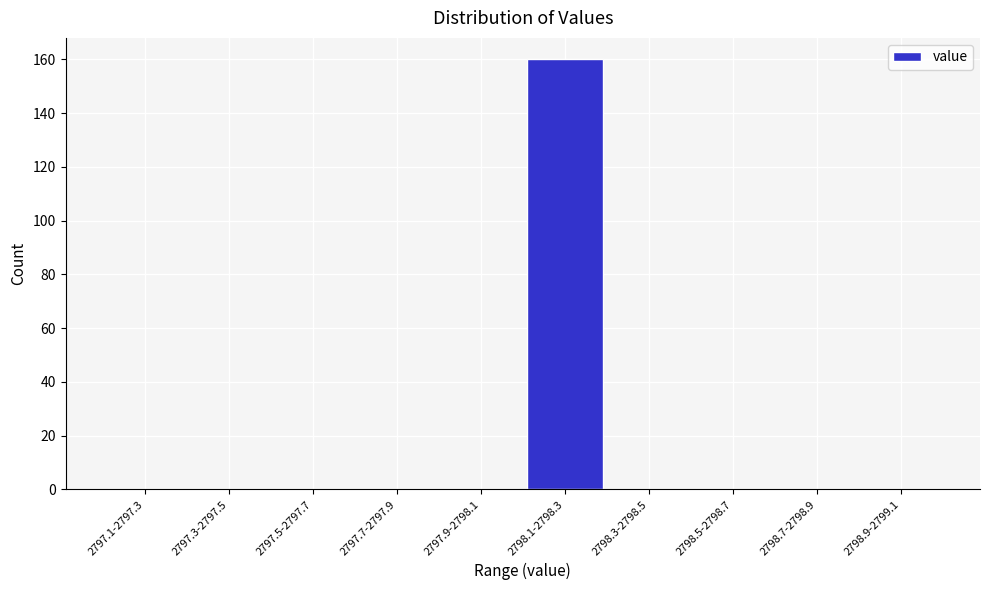

Reading right to left, extract all data points from this chart.

2798.9-2799.1=0	2798.7-2798.9=0	2798.5-2798.7=0	2798.3-2798.5=0	2798.1-2798.3=160	2797.9-2798.1=0	2797.7-2797.9=0	2797.5-2797.7=0	2797.3-2797.5=0	2797.1-2797.3=0